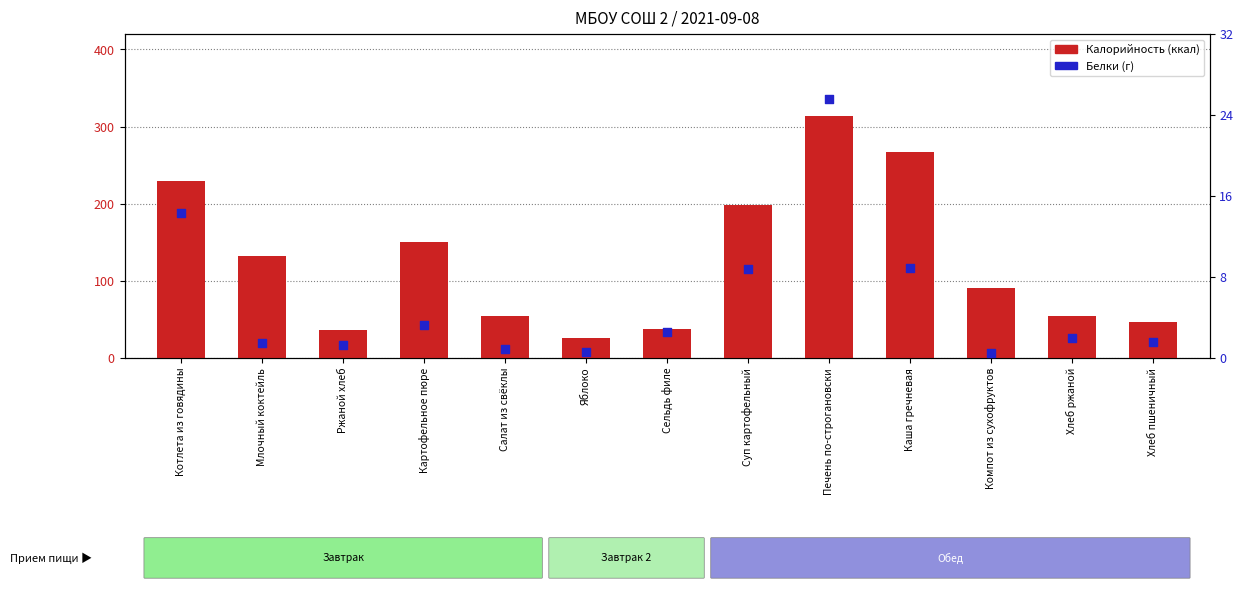

Which series contains the highest Y value?

Калорийность (ккал)